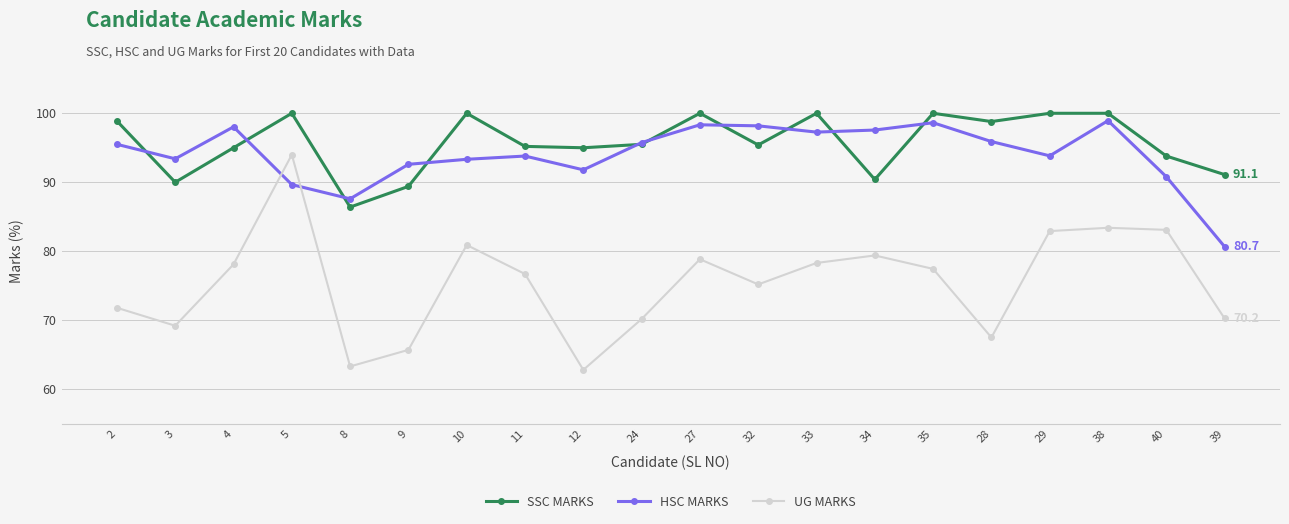

True or false: SSC MARKS and HSC MARKS cross at least once.

True